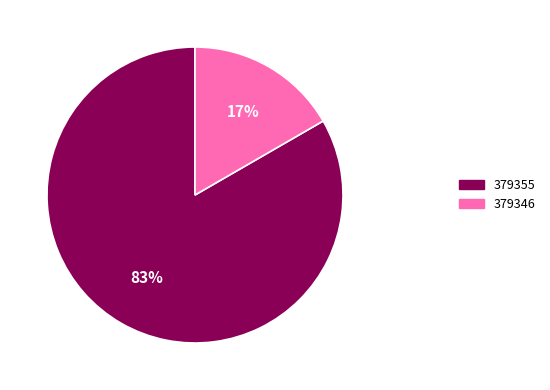

Combined, do 379346 and 379355 account for over 50%?

Yes